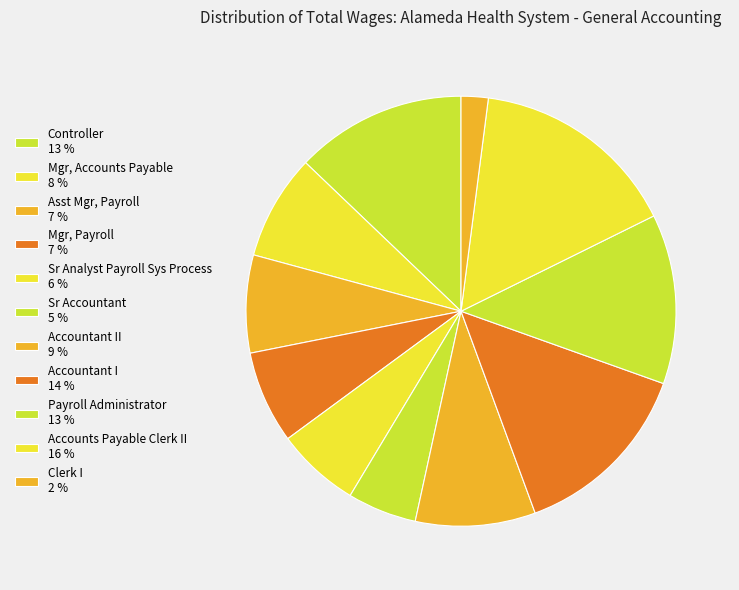

How many slices are in this pie chart?

11